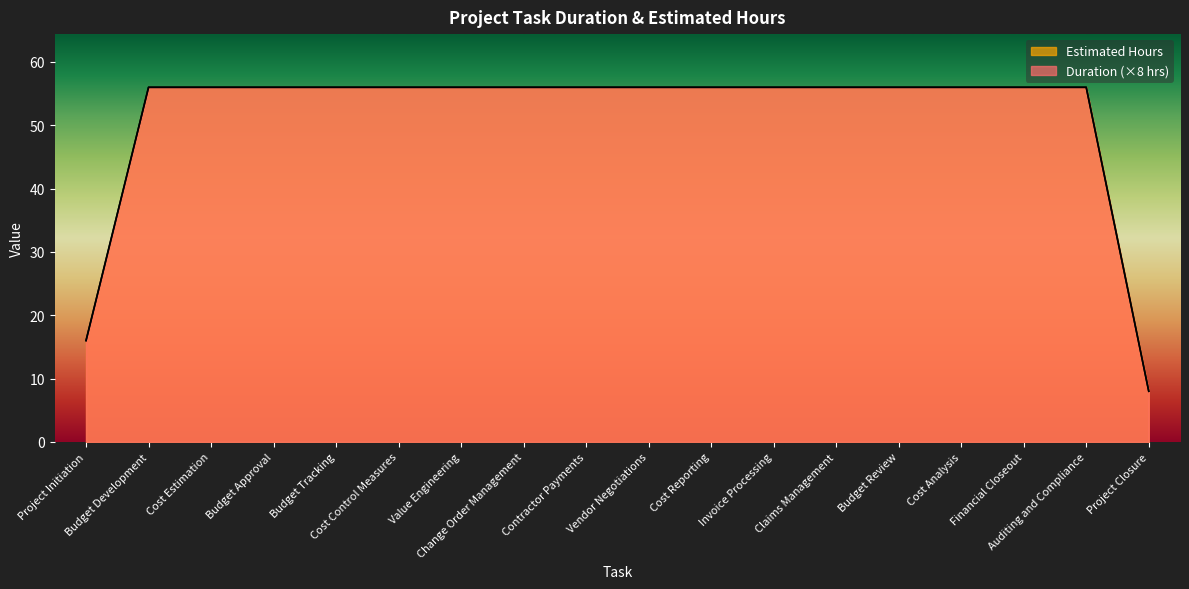

What is the label of the 5th point from the right?

Budget Review